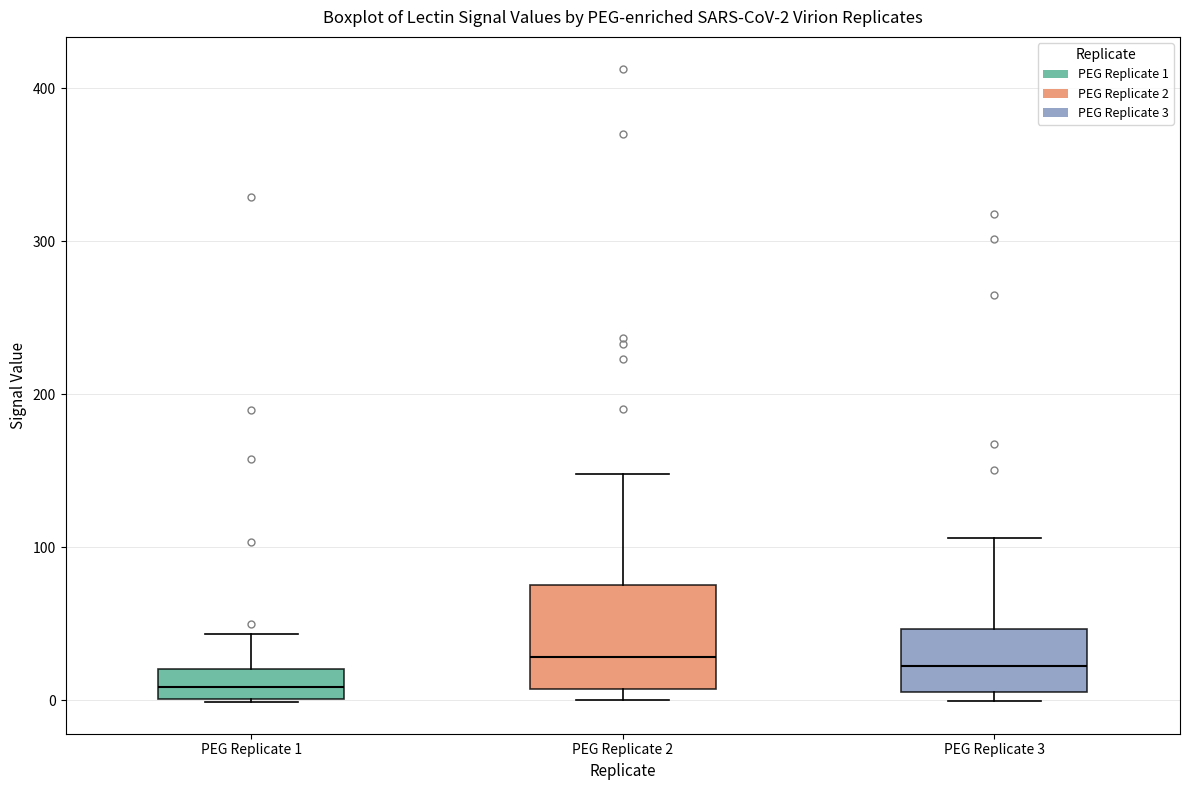

Comparing the boxes themselves (not the whiskers), which one is the tallest?

PEG Replicate 2